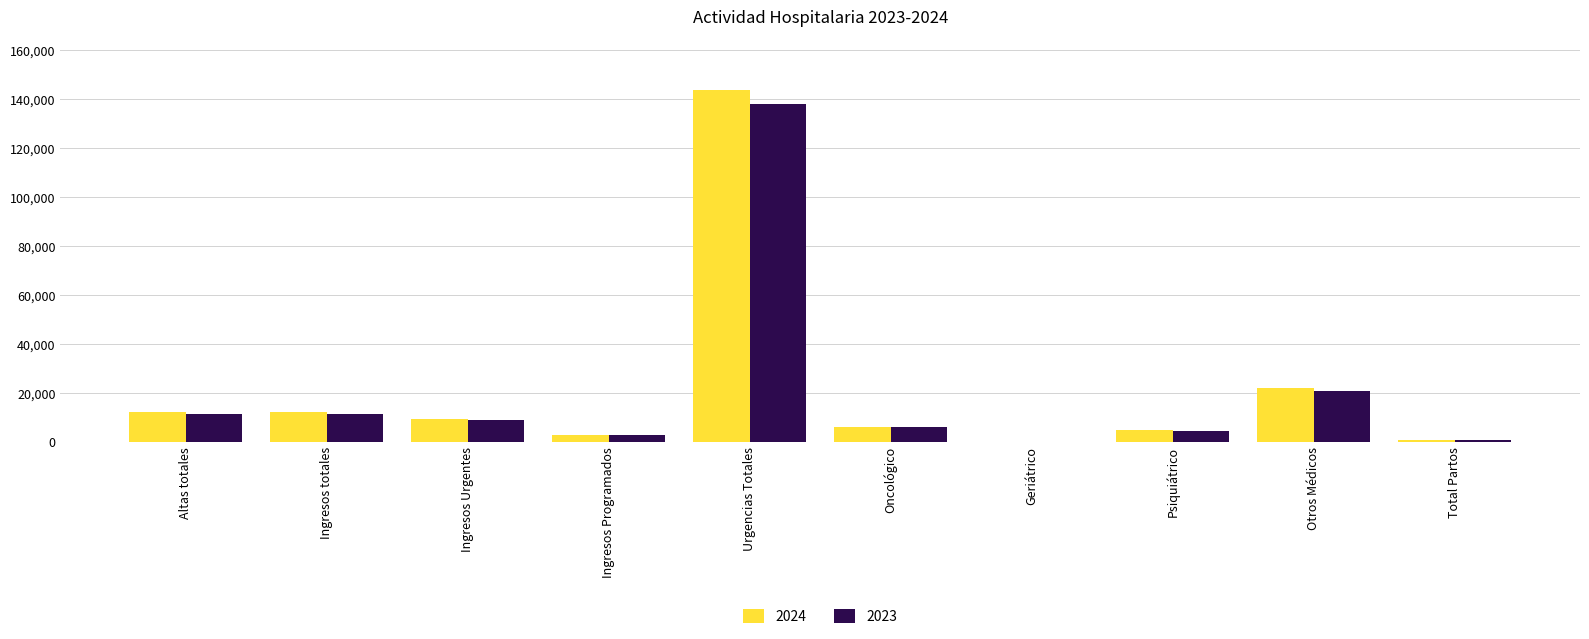

Is it true that 2023 equals 8832 at Ingresos Urgentes?

True